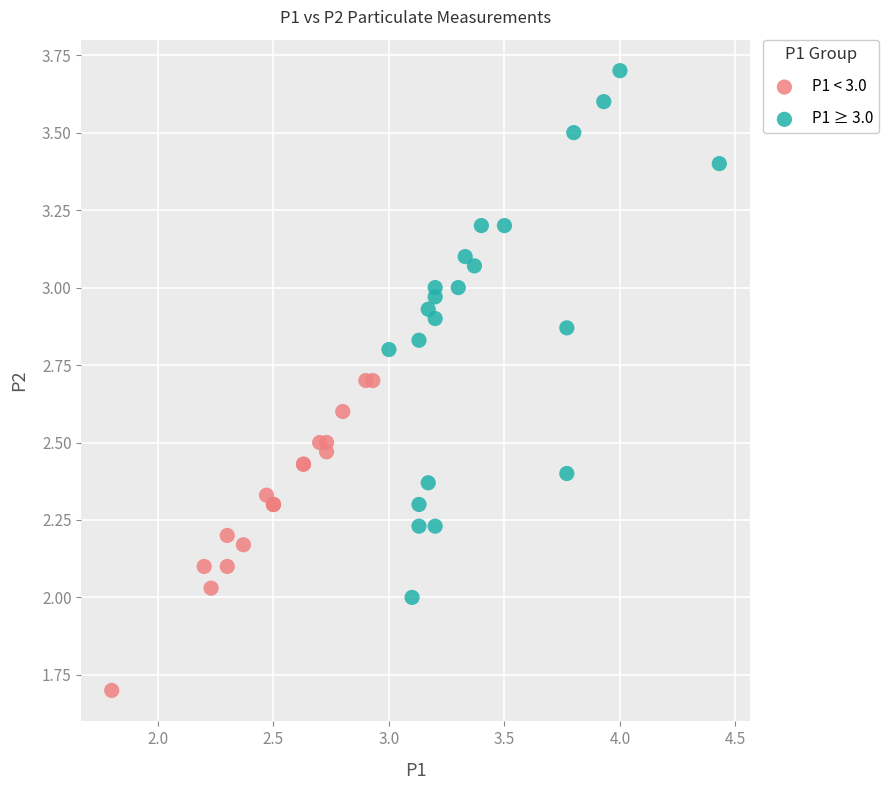

Which series has the widest spread of Y values?

P1 ≥ 3.0